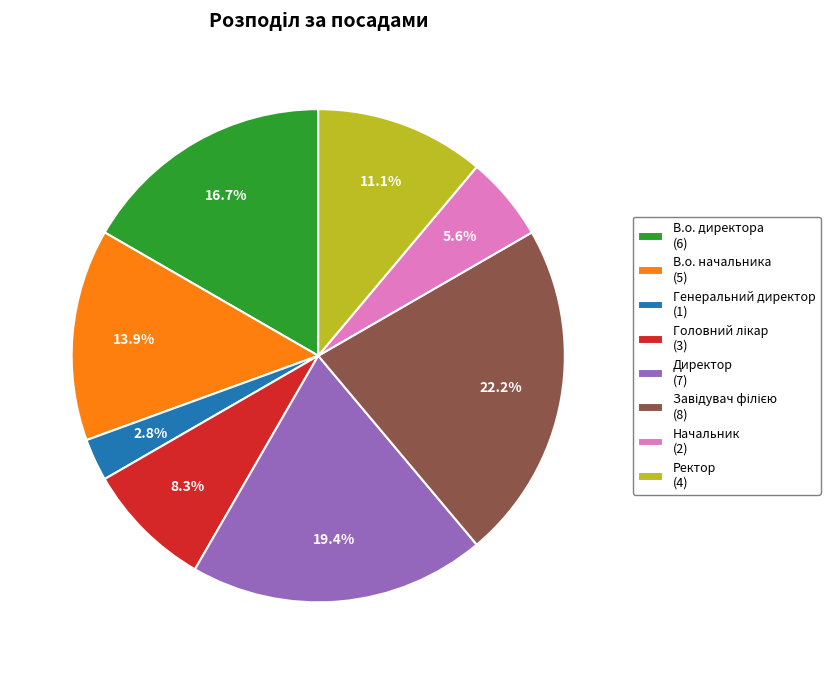

Count the number of slices in the pie.

8